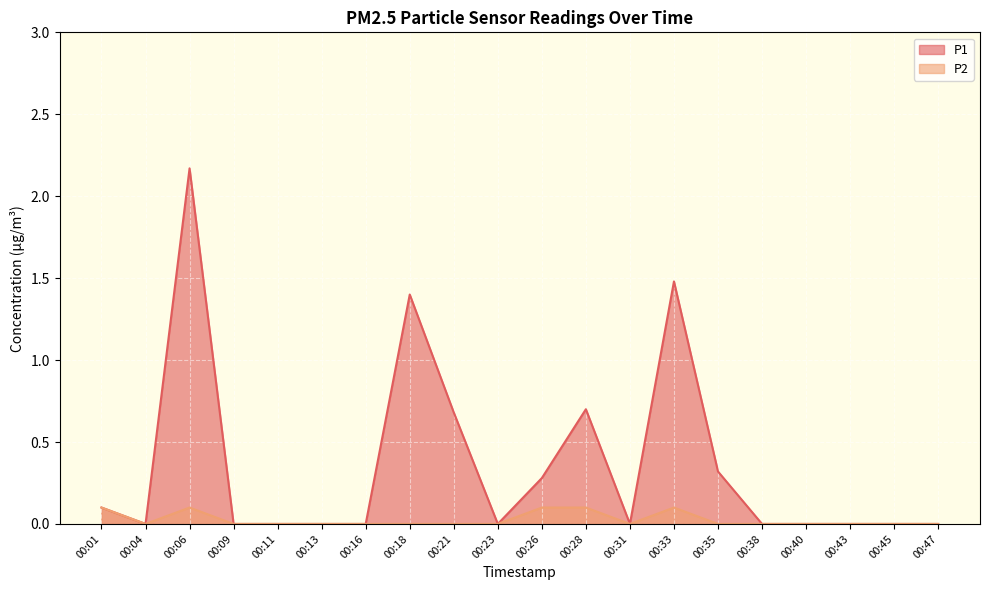

Rank the series at 00:33 from lowest to highest value.

P2, P1